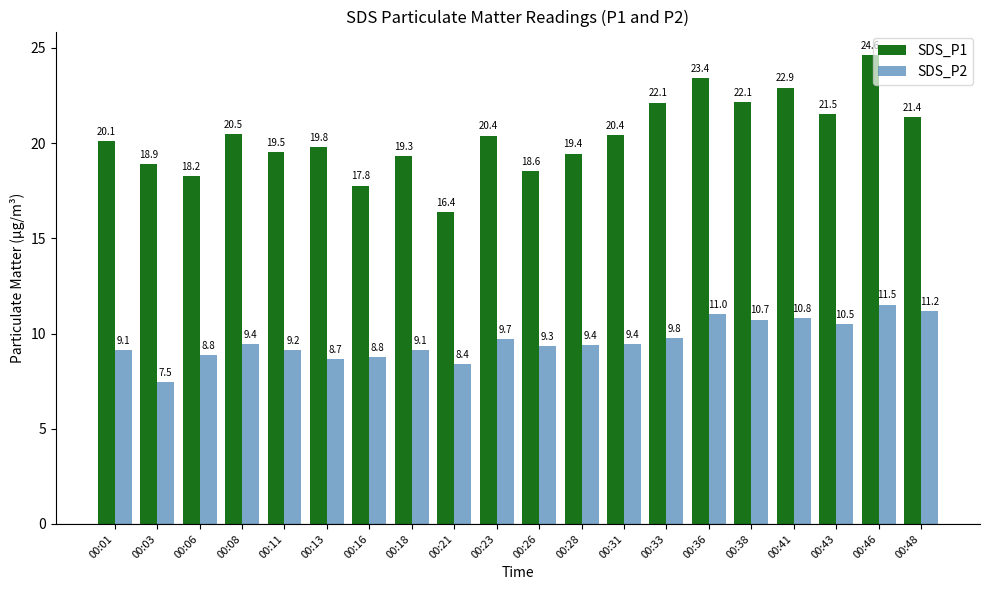

Rank the series by their average value, from lowest to highest.

SDS_P2, SDS_P1